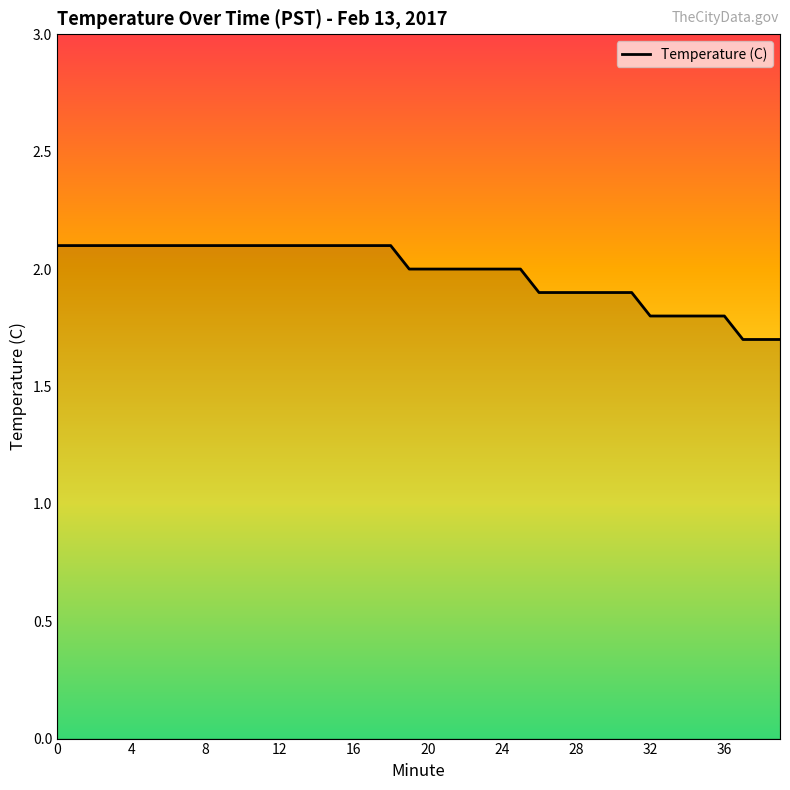

Count the number of categories in the chart.

40